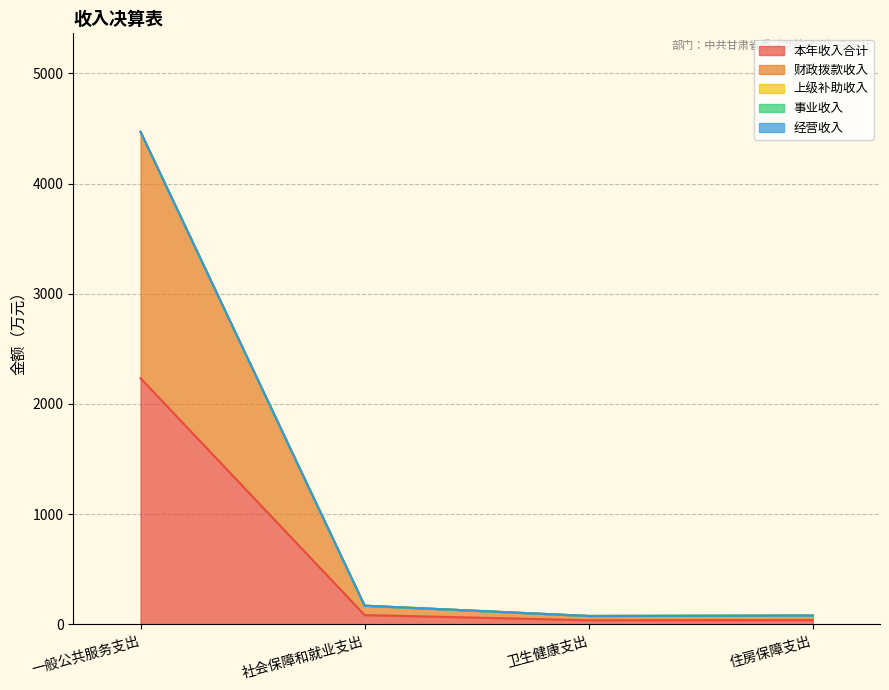

The 上级补助收入 series shows 0.0 at 卫生健康支出. True or false?

True